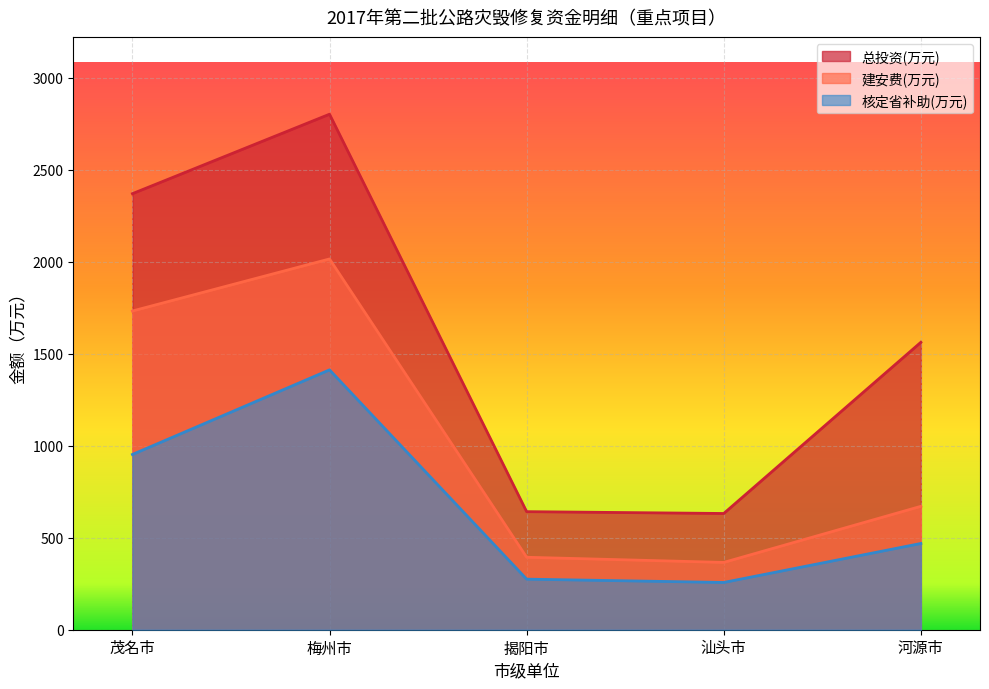

Which series changed the most between 茂名市 and 河源市?

建安费(万元)